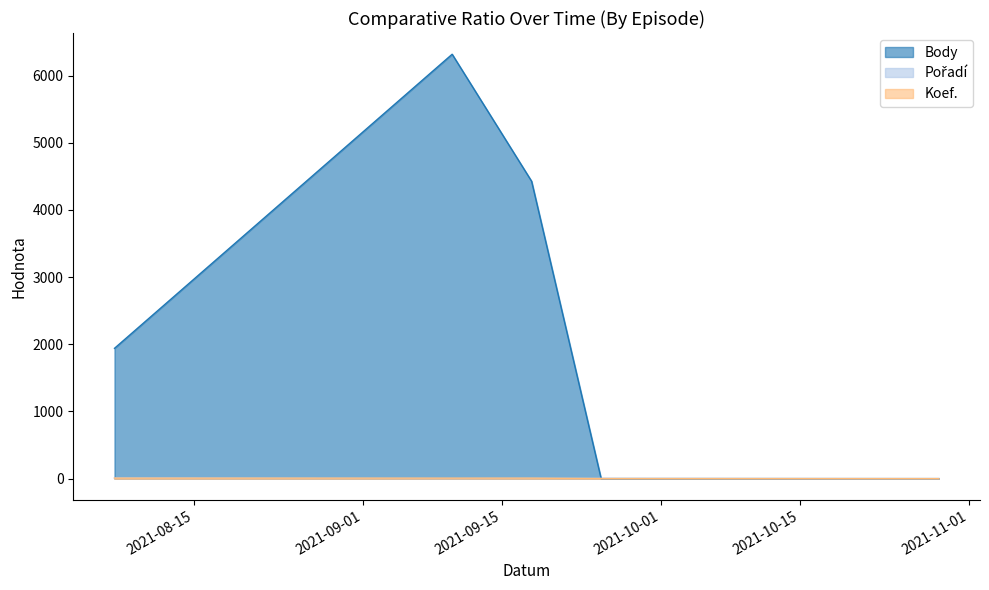

Which series ends up on top after the final intersection of Koef. and Pořadí?

Pořadí